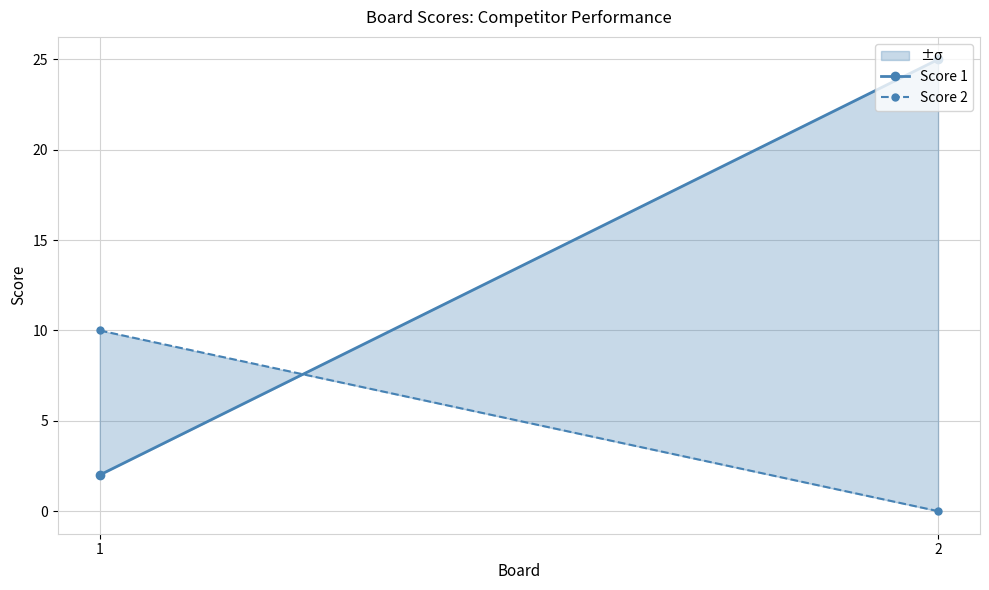

What is the average value of the Score 2 series?

5